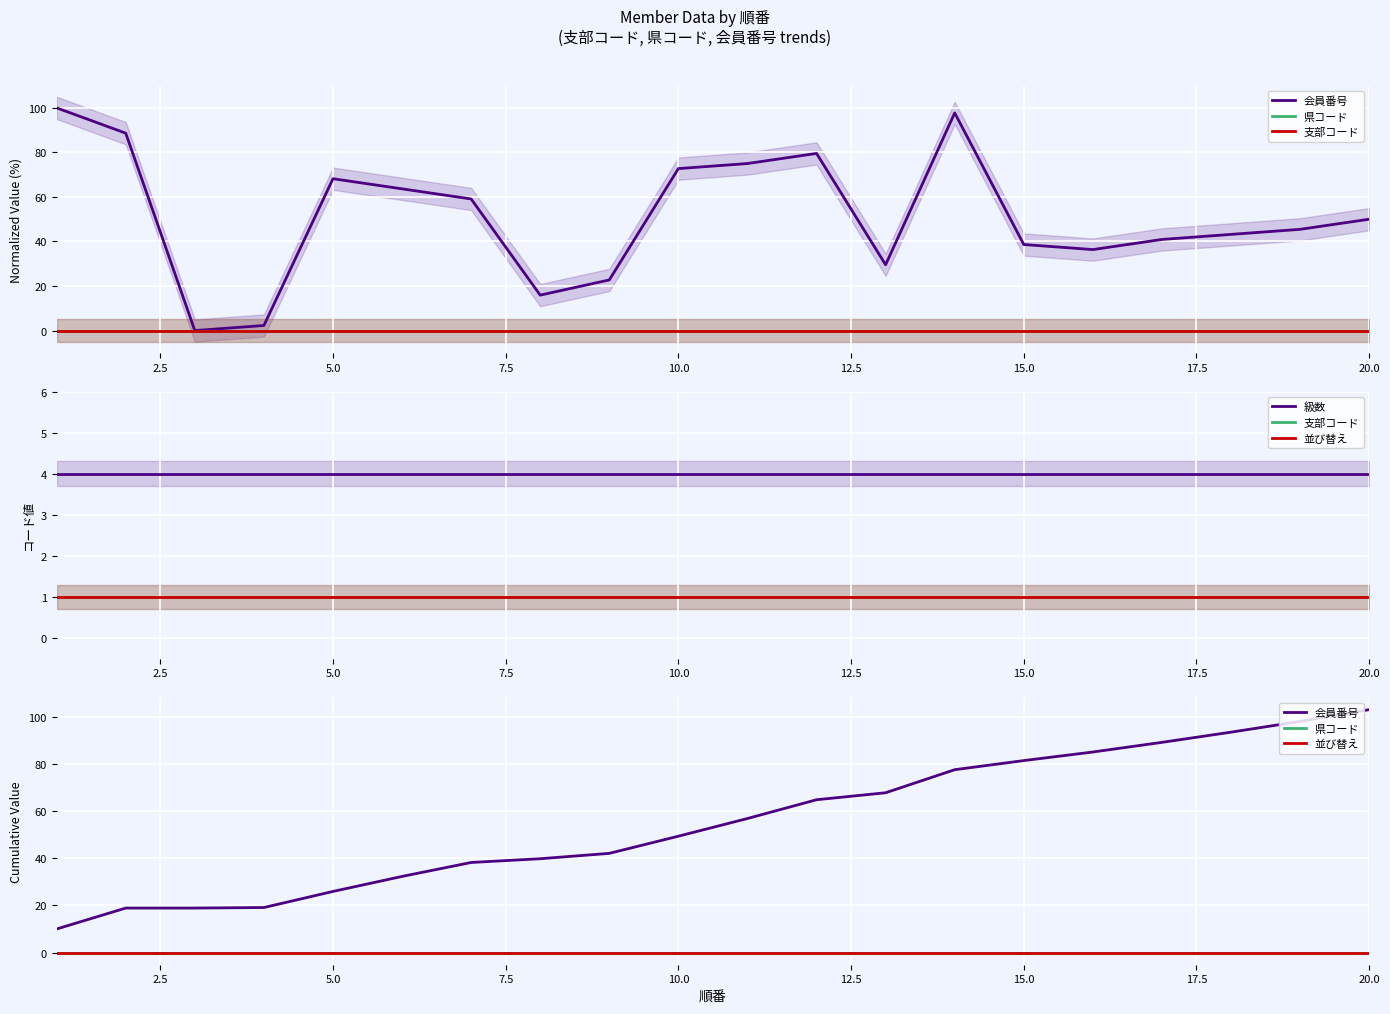

At 12, list the series in order from smallest to largest.

県コード, 並び替え, 支部コード, 級数, 会員番号